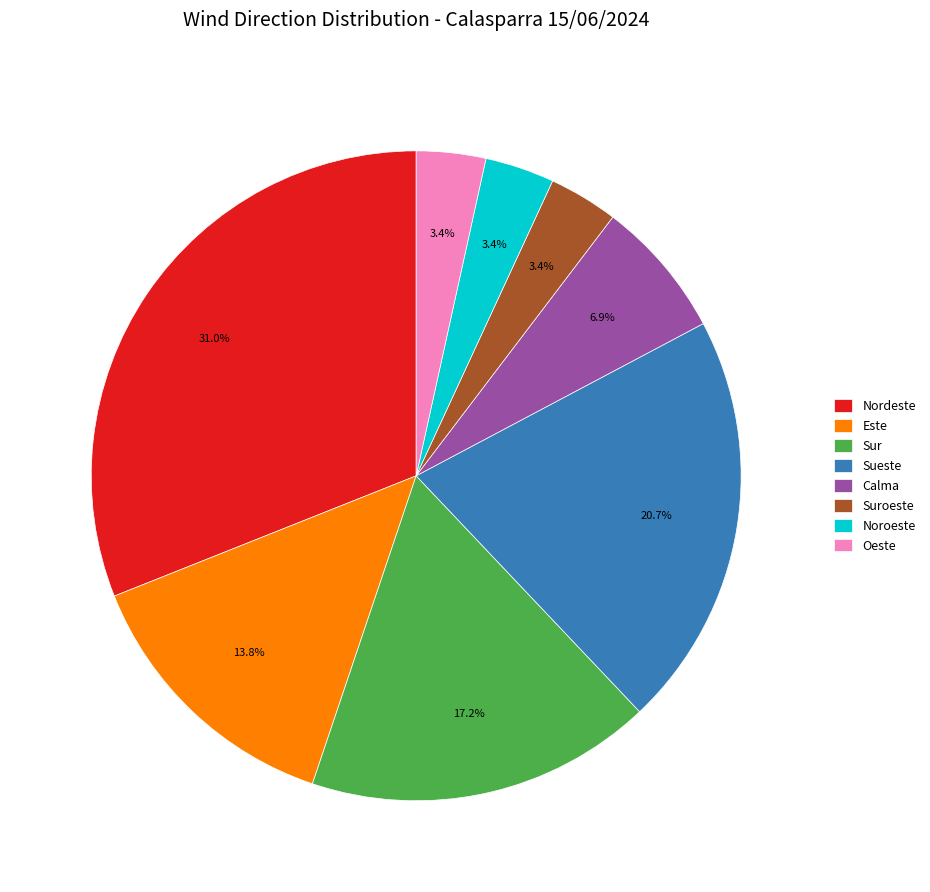

Combined, do Nordeste and Sueste account for over 50%?

Yes